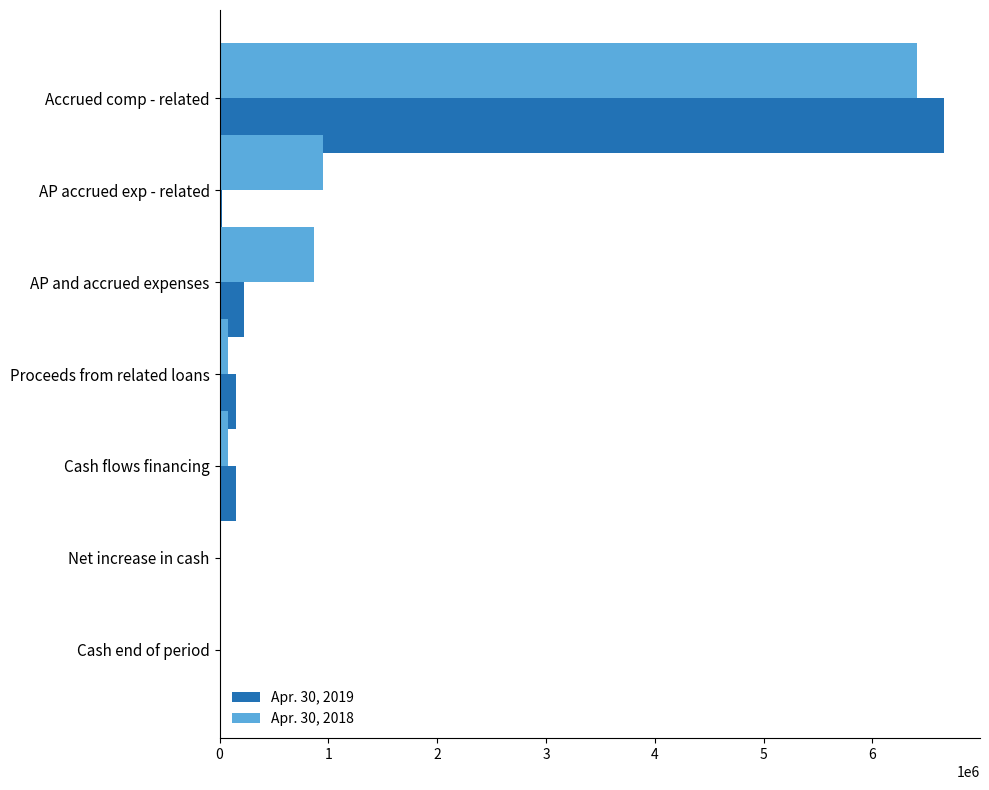

Which label corresponds to the largest value in the chart?

Accrued comp - related